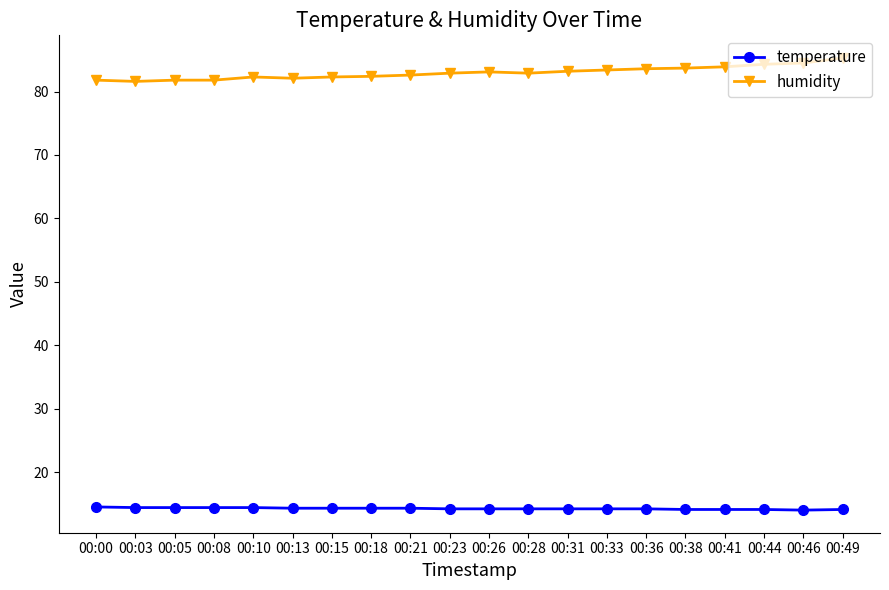

How many series are shown in this chart?

2